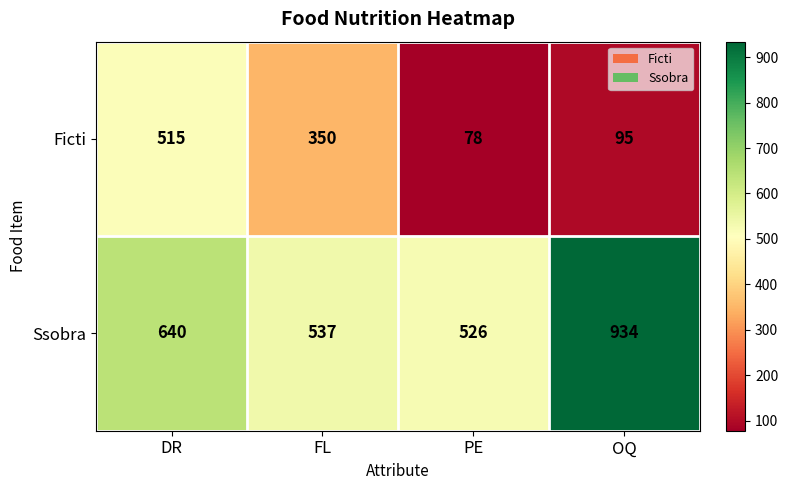

What is the sum of the Ssobra values at FL and DR?

1177